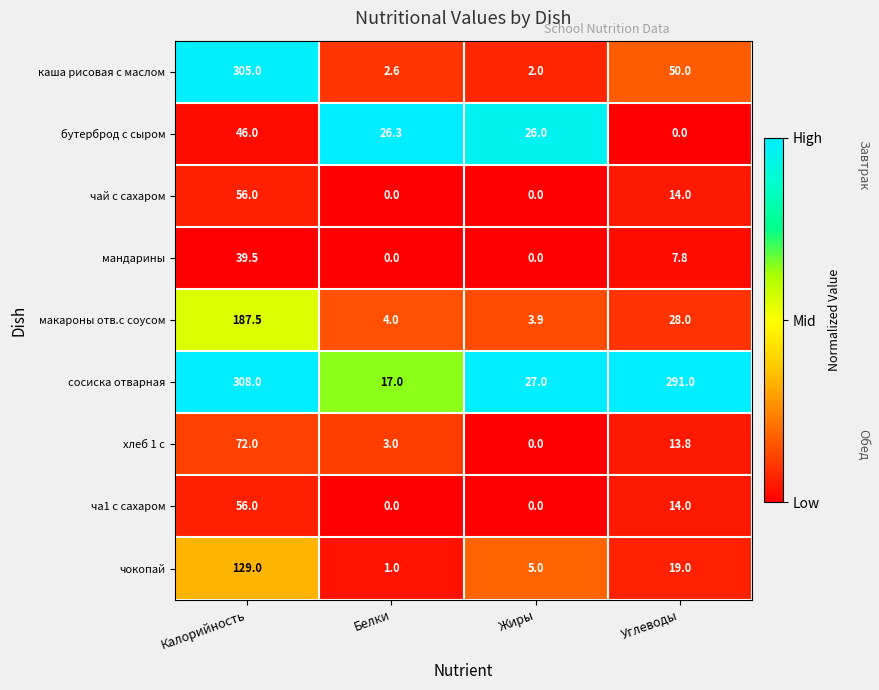

At which category is the sum across all series the highest?

Калорийность